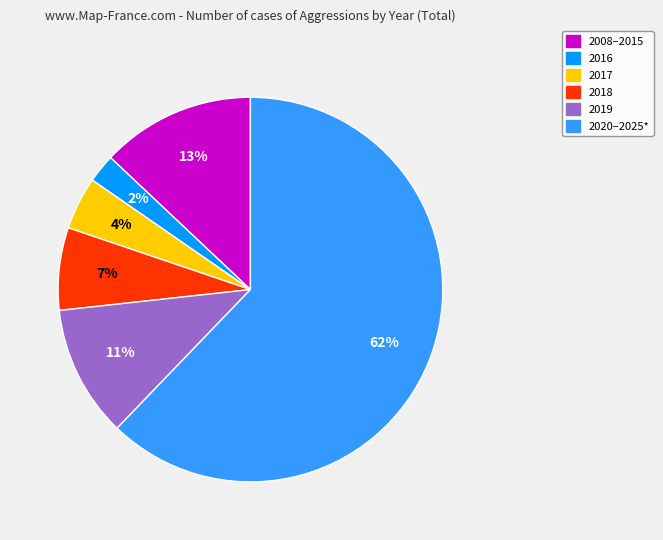

How many slices are in this pie chart?

6